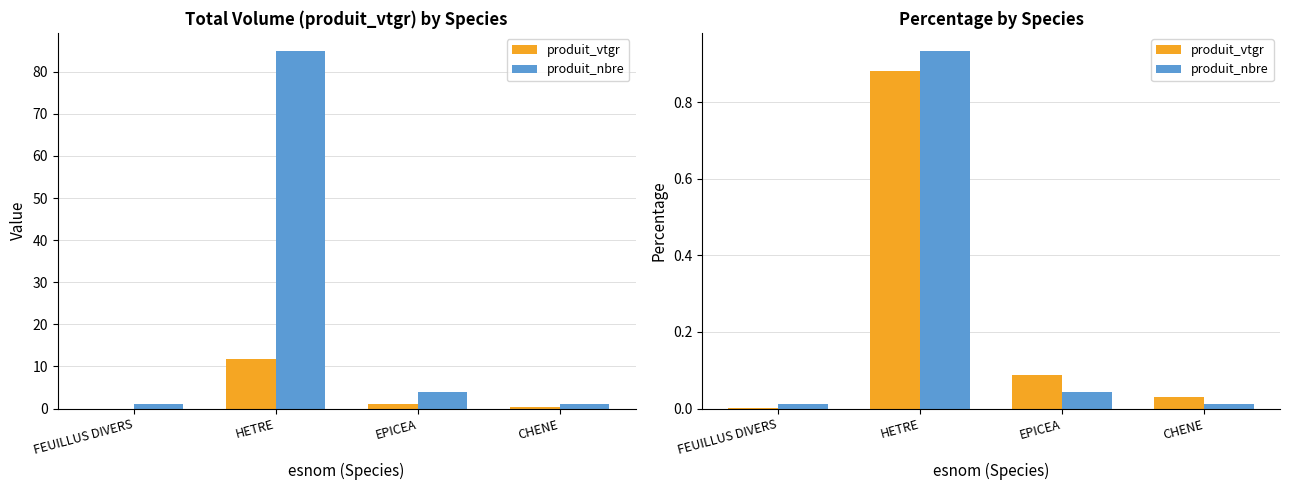

What are all the series names shown in the legend?

produit_vtgr, produit_nbre